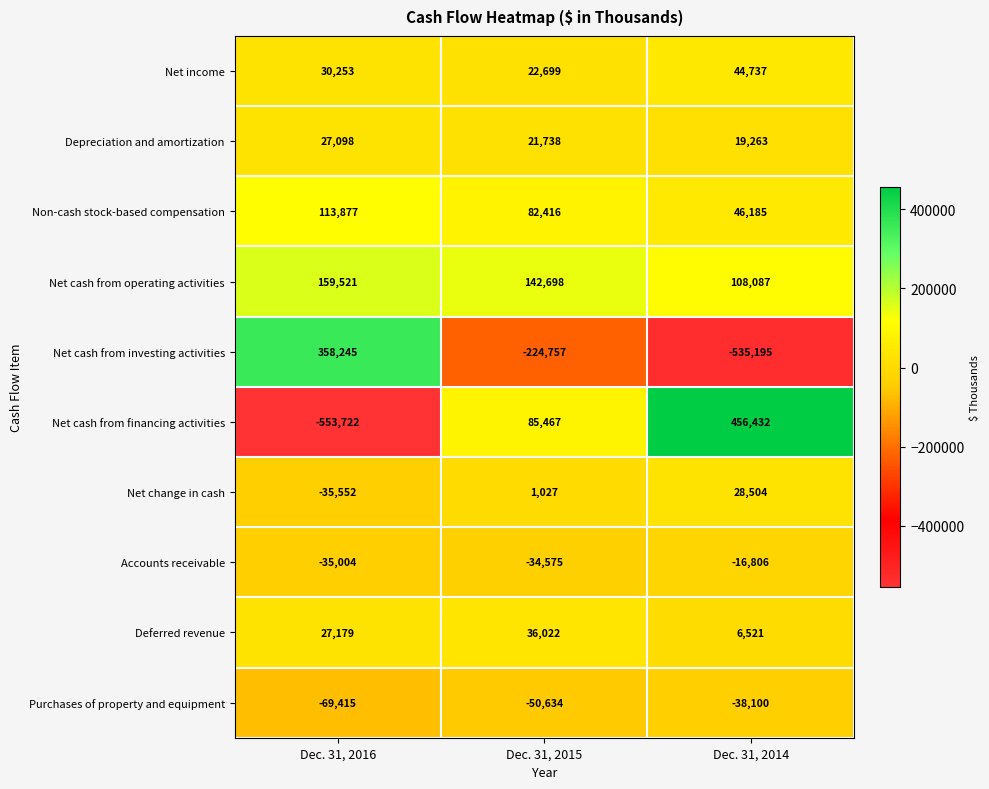

Is it true that Net cash from operating activities equals 142698 at Dec. 31, 2015?

True